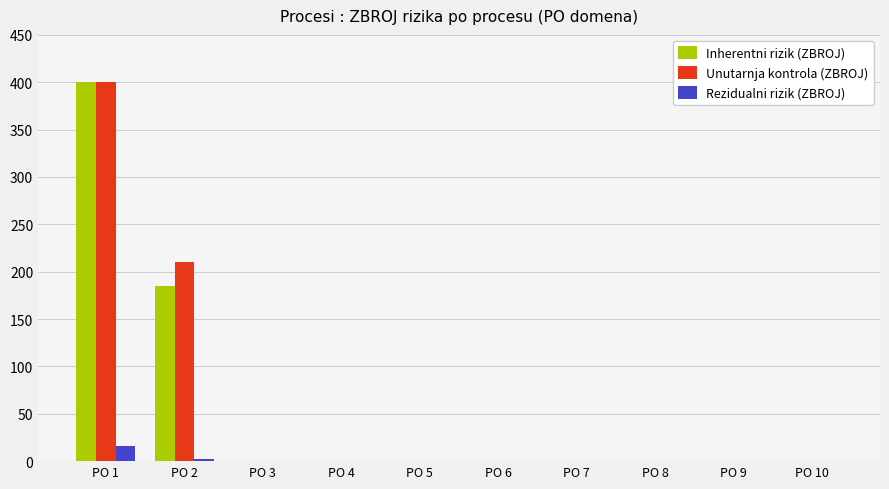

Is it true that Rezidualni rizik (ZBROJ) equals 0.0 at PO 9?

True